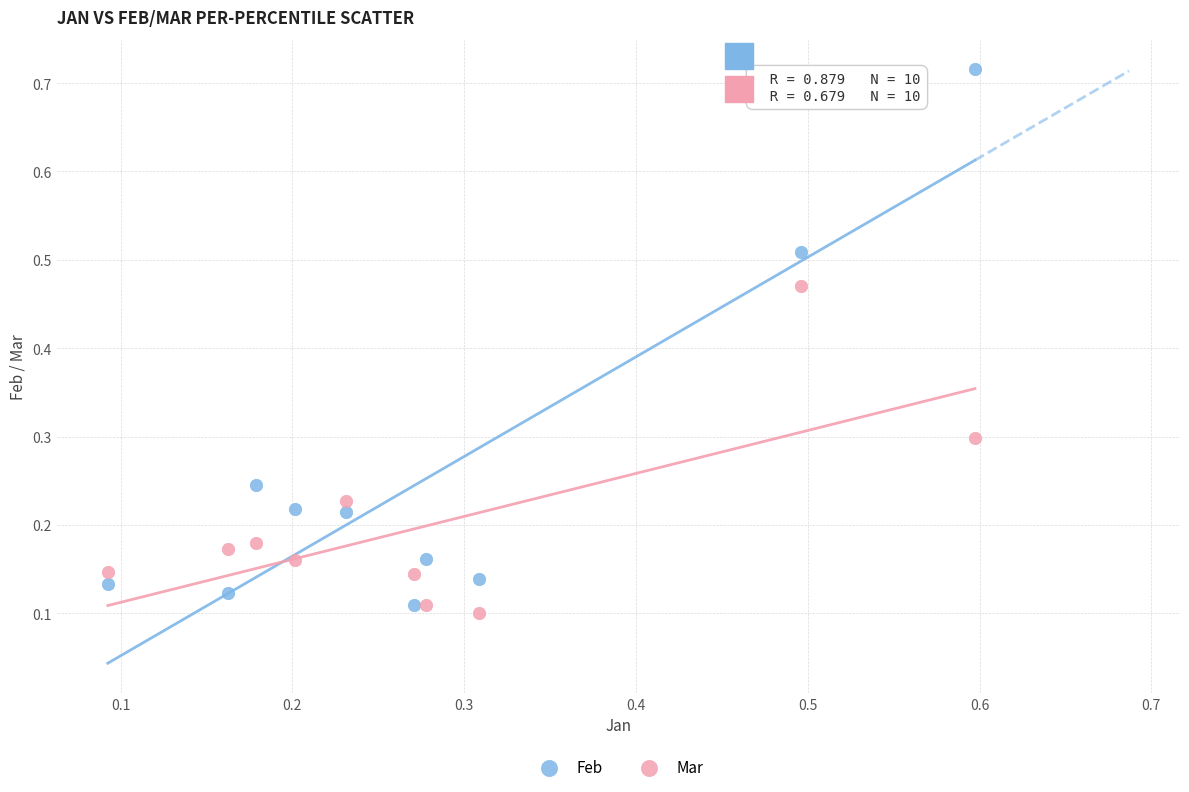

Across all data points, what is the range of Y values (max minus min)?

0.6